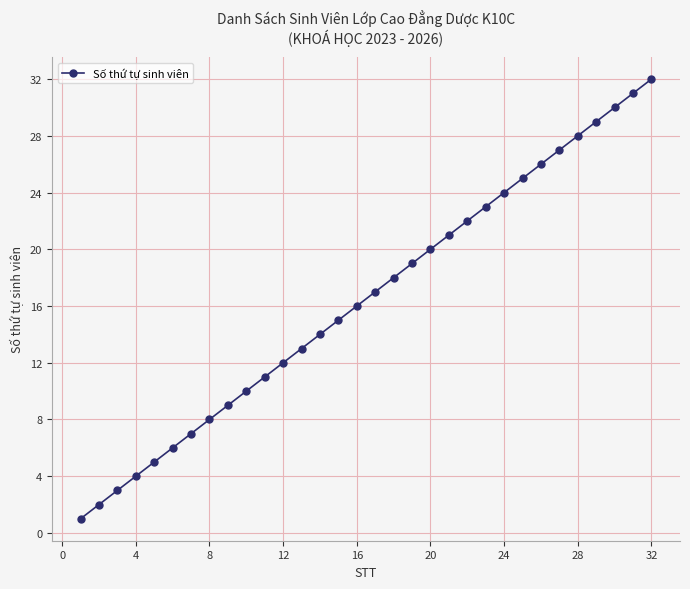

True or false: there are more than 2 points higher than both neighbors.

False